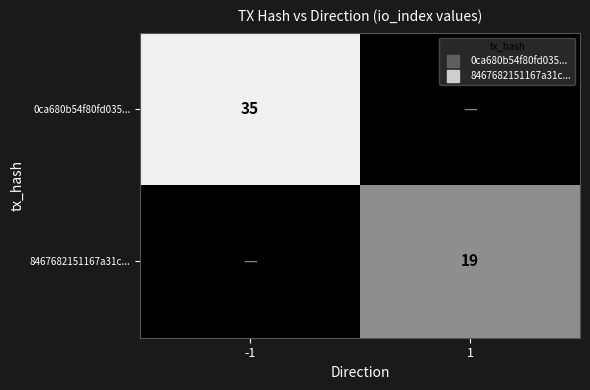

At which category does the chart reach its peak across all series?

-1